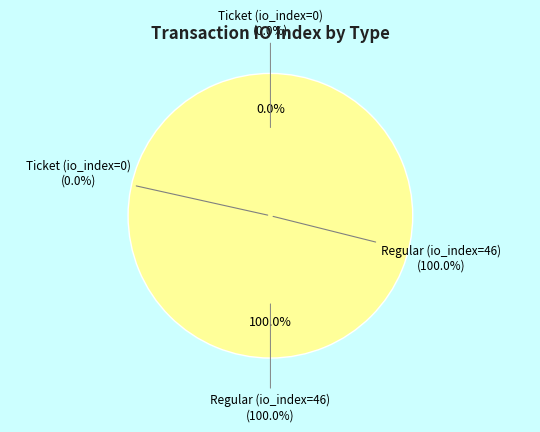

The Ticket (io_index=0) slice represents 1% of the pie. True or false?

False